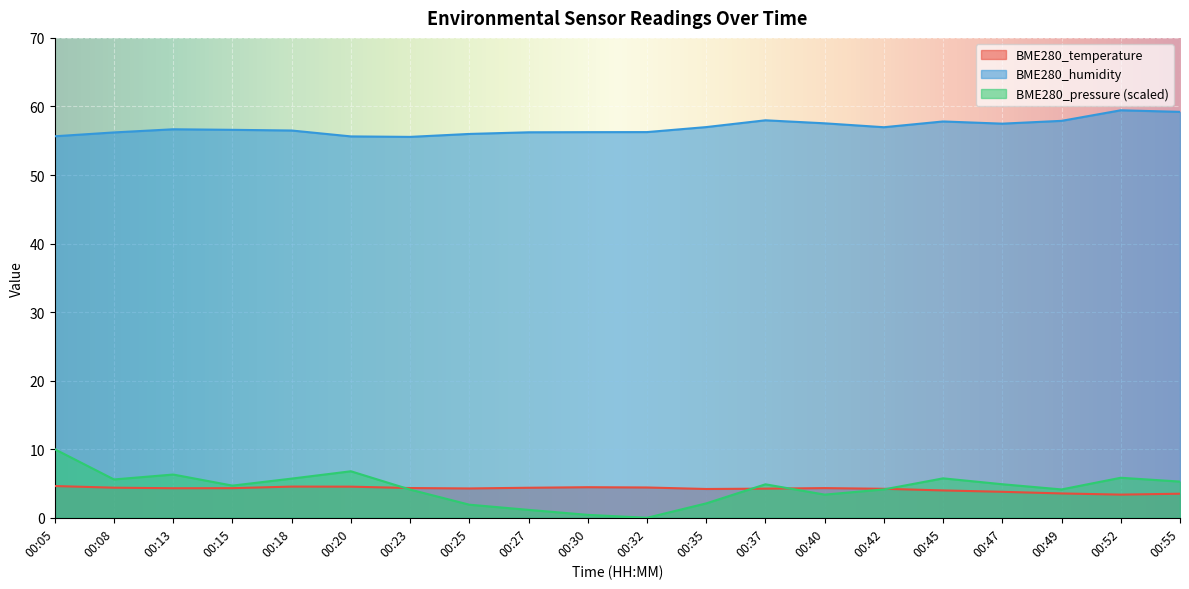

At which category does the chart reach its peak across all series?

00:52